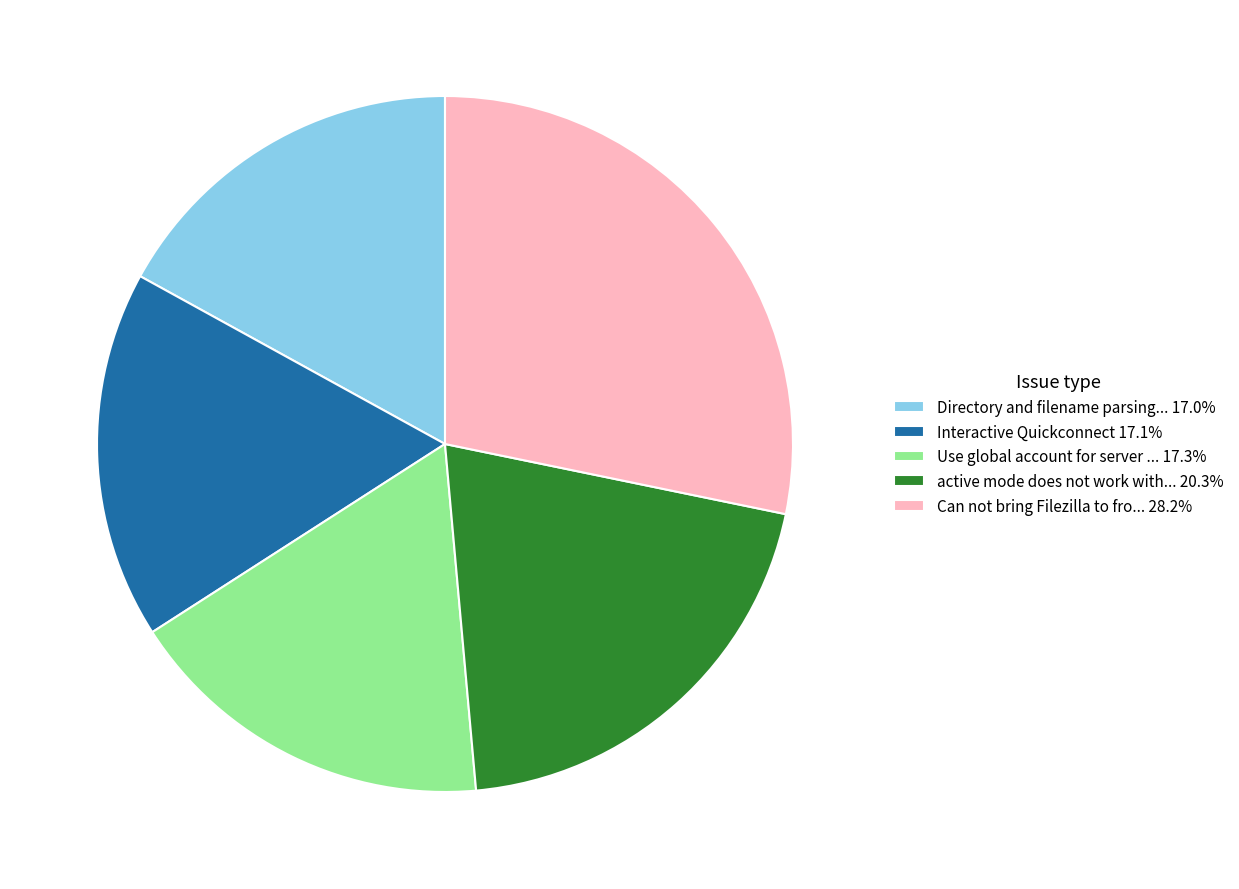

What is the ratio of the value at Can not bring Filezilla to fro... 28.2% to the value at Interactive Quickconnect 17.1%?

1.7